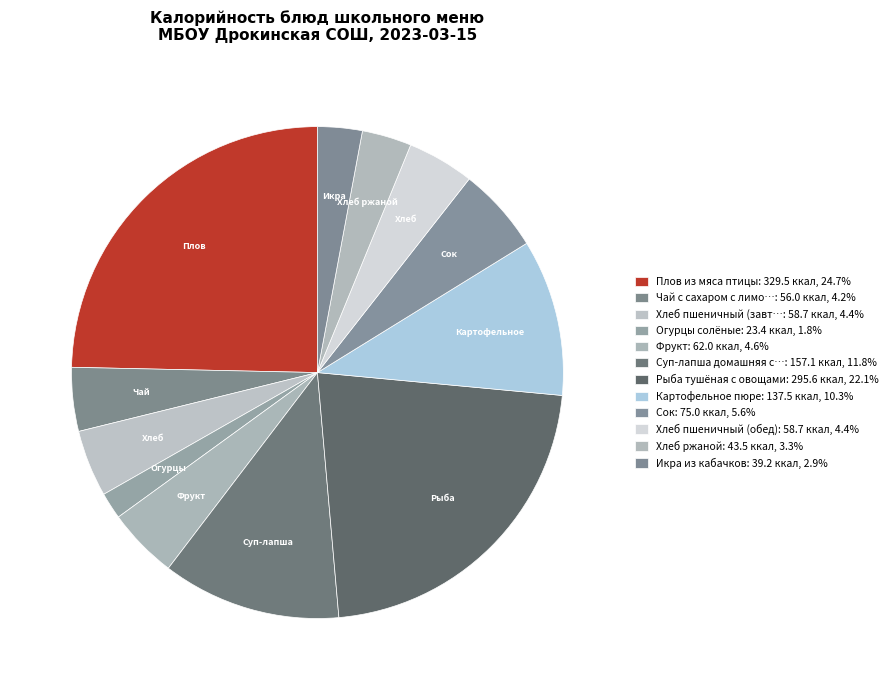

How many segments does this pie chart have?

12